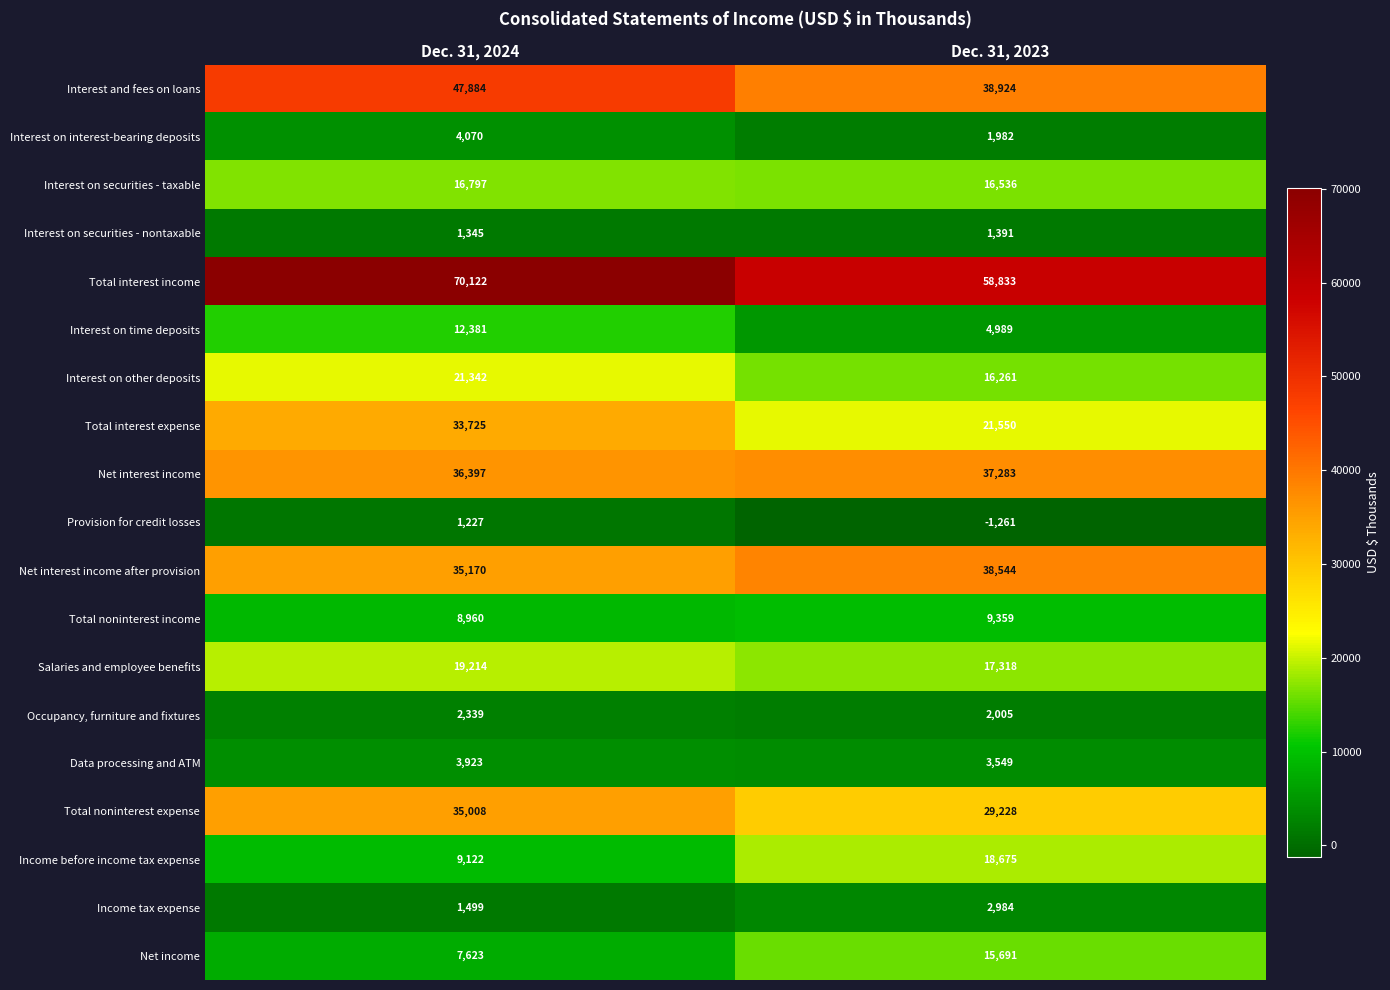

Which category has the highest value across all series?

Dec. 31, 2024